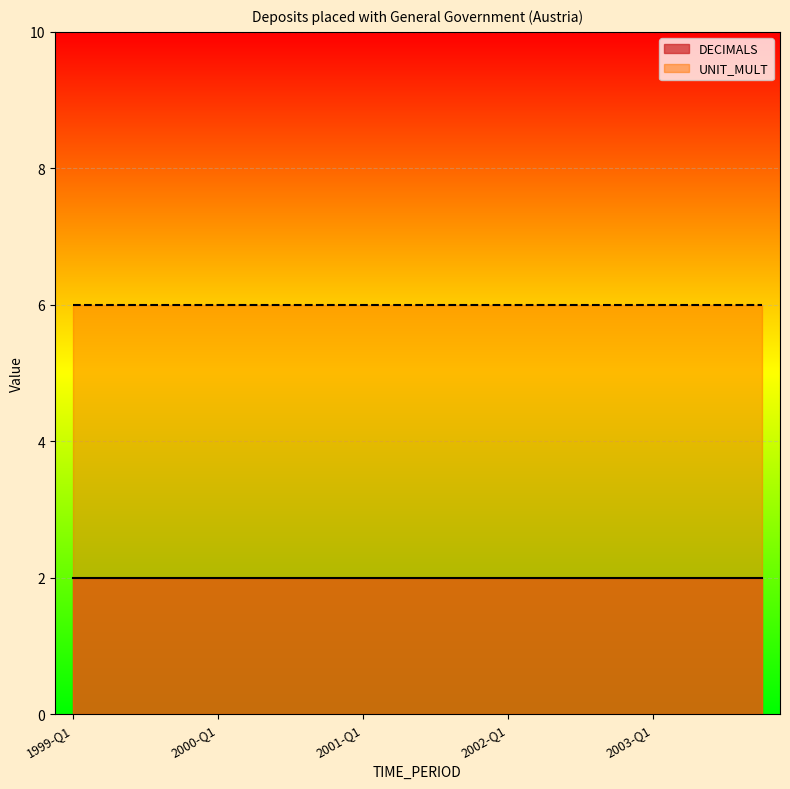

What is the maximum value shown in the chart?

6